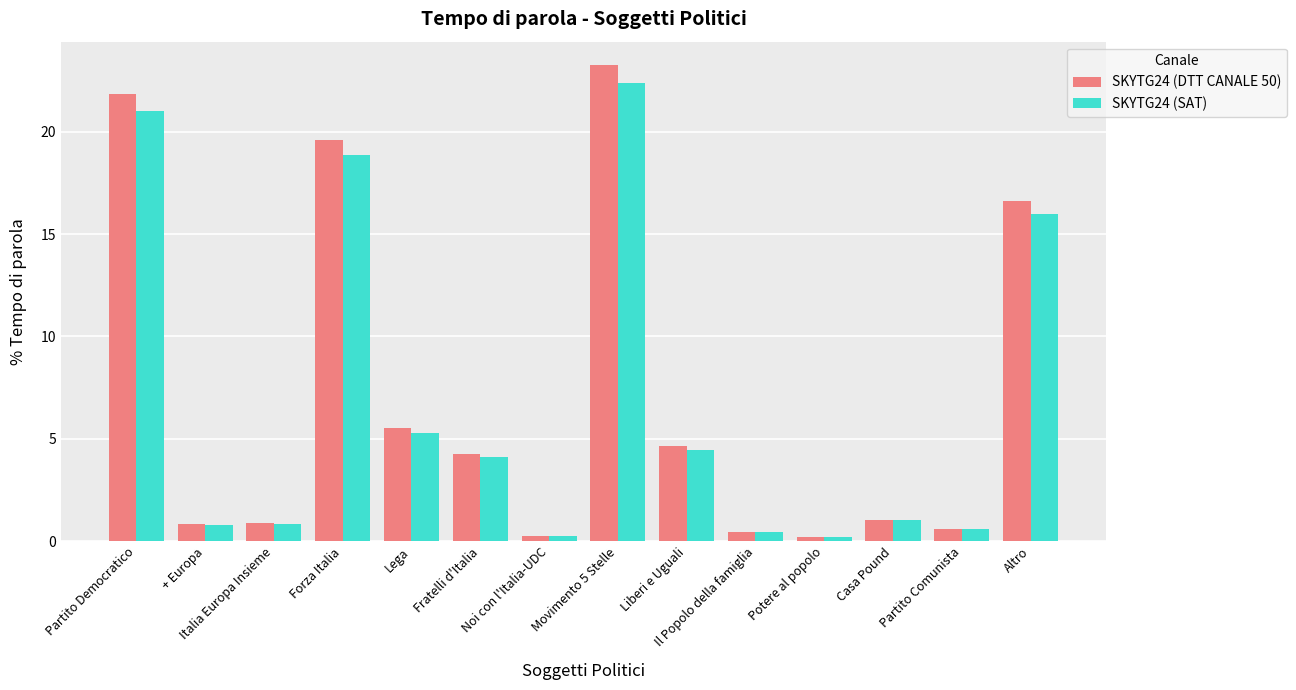

What is the label of the 7th bar from the left?

Noi con l'Italia-UDC